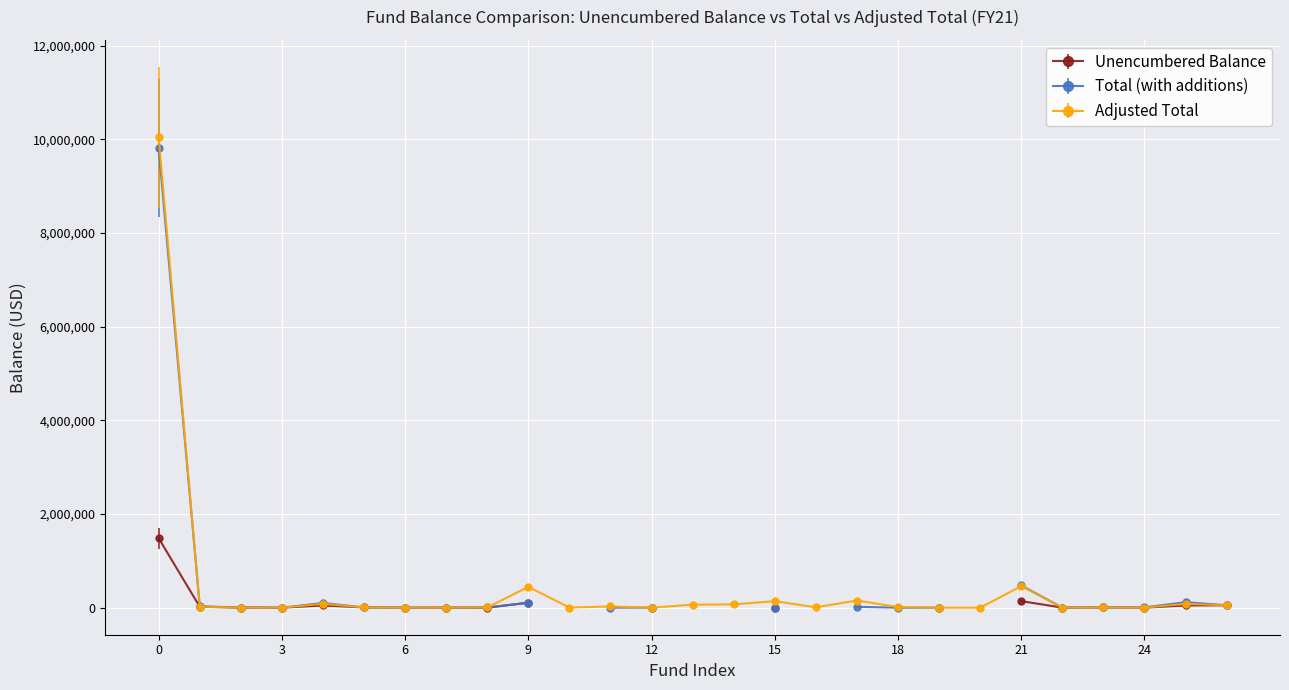

True or false: Adjusted Total has more than 2 points higher than both neighbors.

True